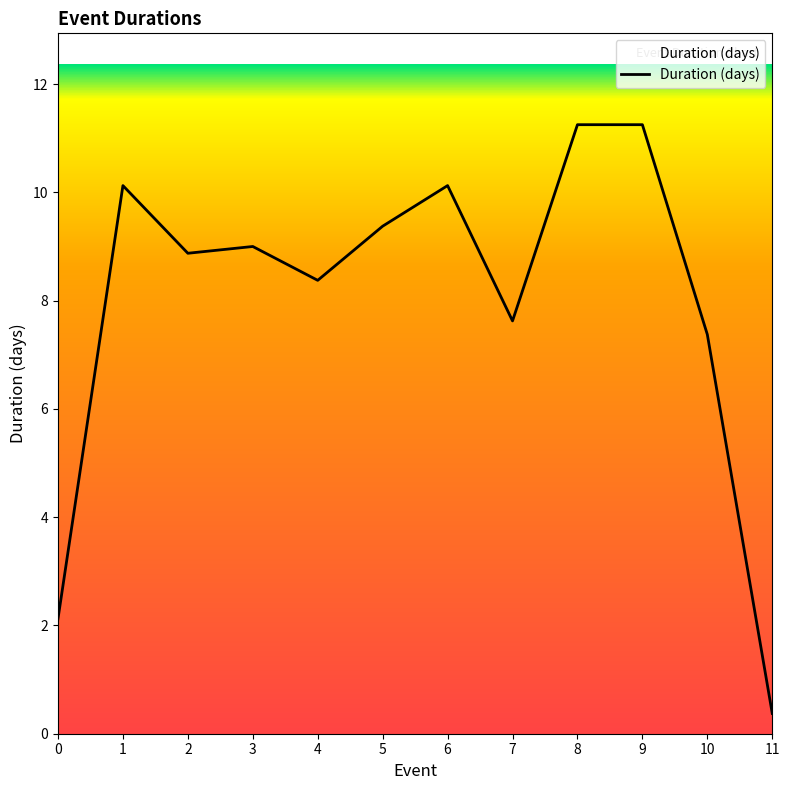

Which category has the lowest value across all series?

11